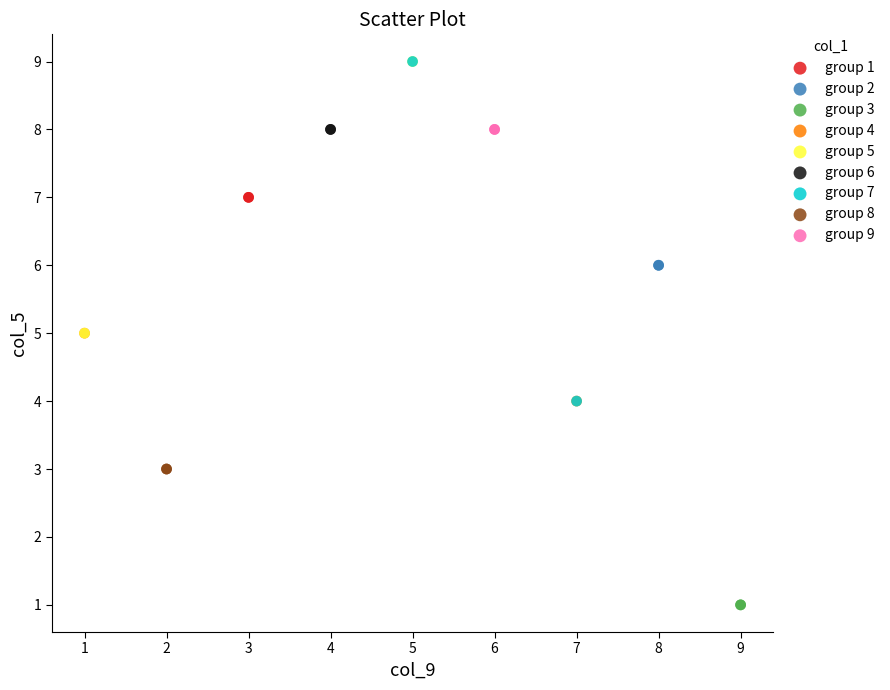

What are all the series names shown in the legend?

group 1, group 2, group 3, group 4, group 5, group 6, group 7, group 8, group 9